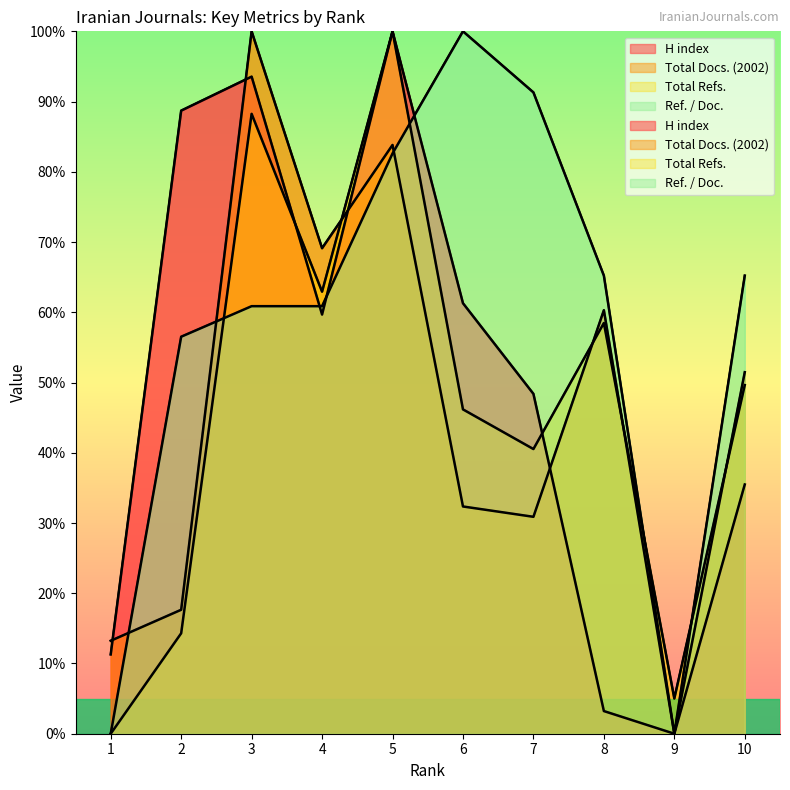

True or false: H index has a value of 32.5 at 3.

False